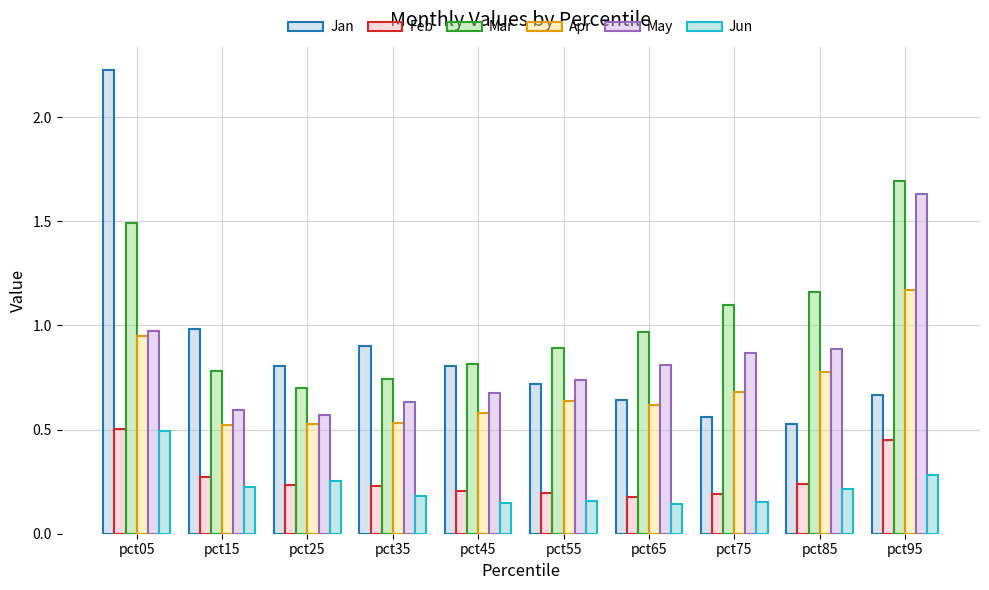

What are all the series names shown in the legend?

Jan, Feb, Mar, Apr, May, Jun